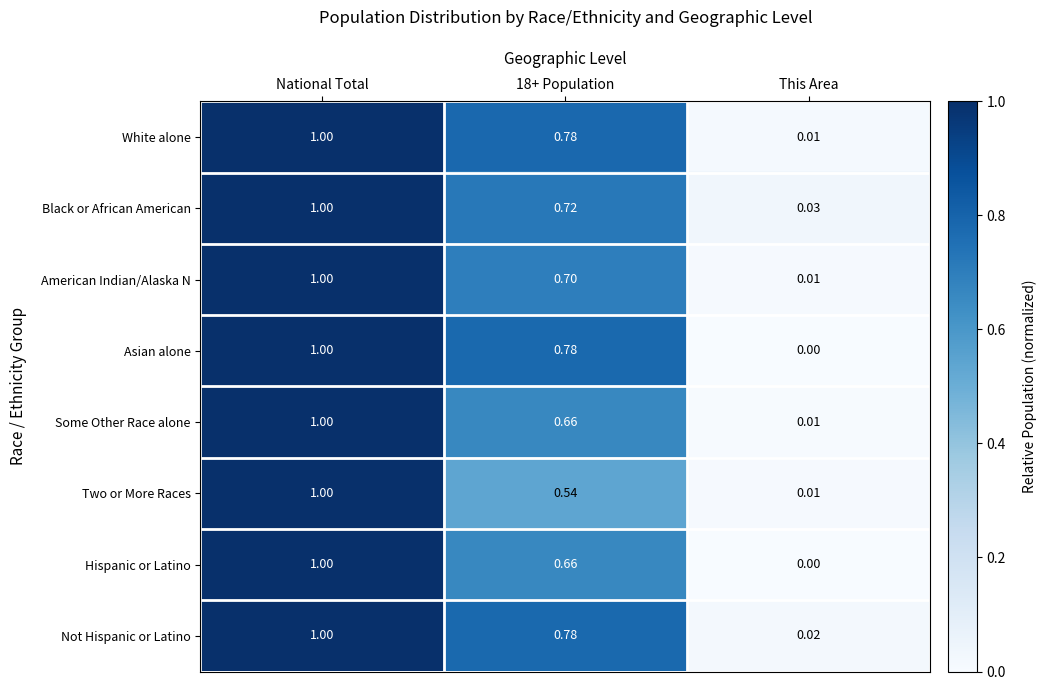

At which category is the sum across all series the highest?

National Total